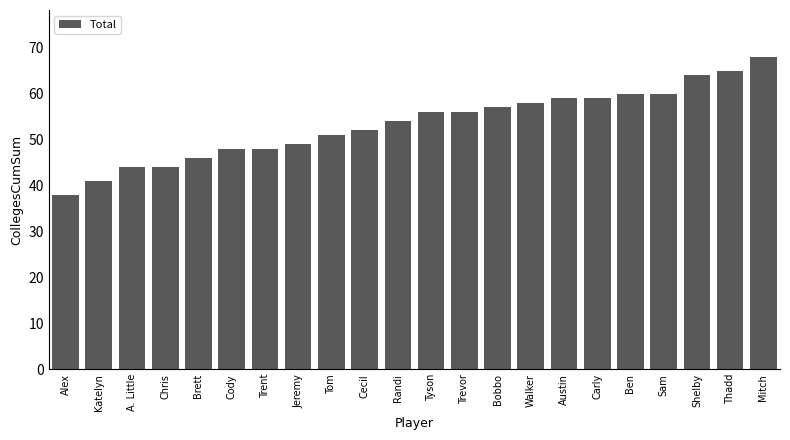

Reading left to right, transcribe all the data shown in this chart.

38	41	44	44	46	48	48	49	51	52	54	56	56	57	58	59	59	60	60	64	65	68